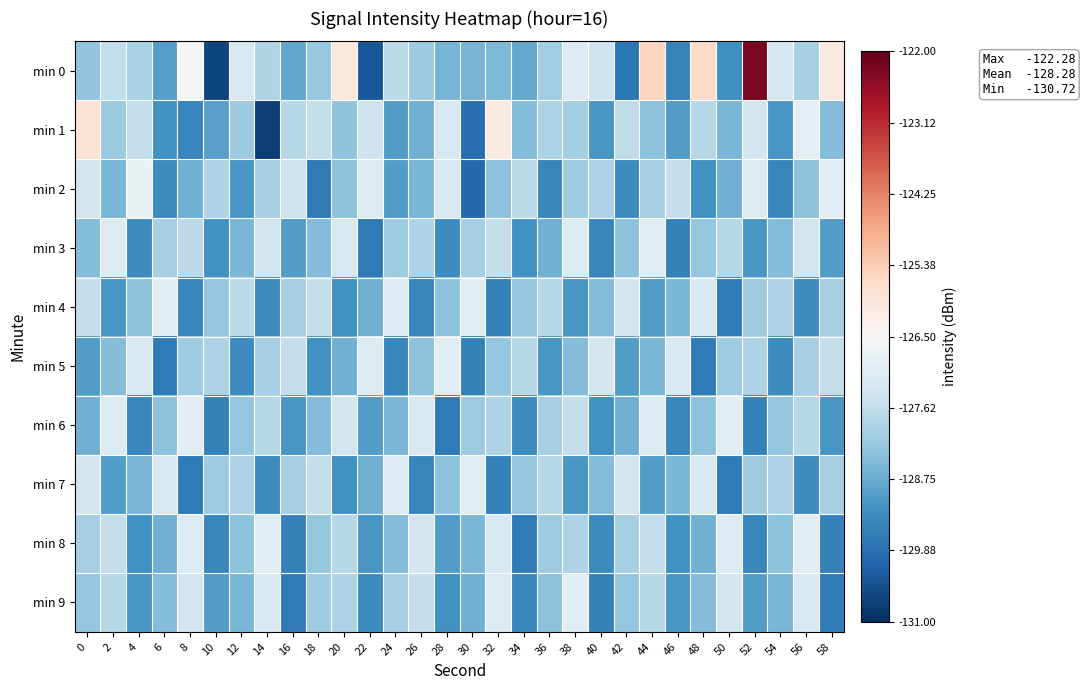

At which category is the sum across all series the highest?

44